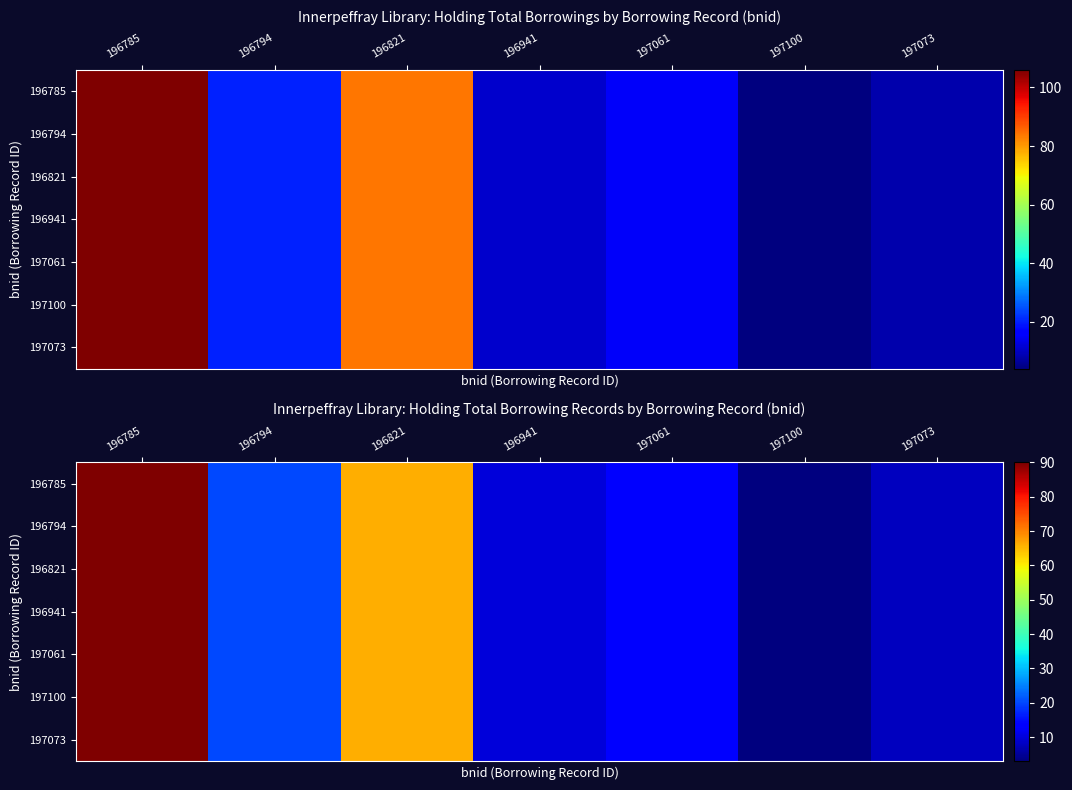

Which series has the widest spread of values?

196785